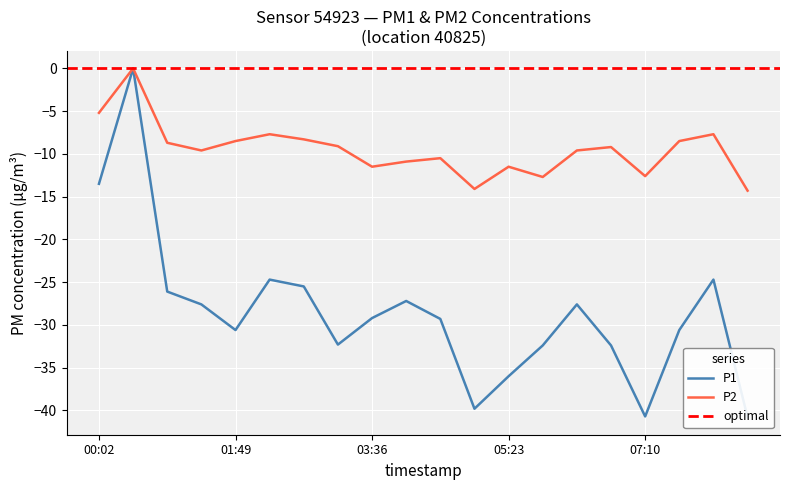

Reading right to left, list all the values displayed in this chart.

P1: 08:30=-40.8	08:04=-24.7	07:37=-30.6	07:10=-40.7	06:43=-32.4	06:17=-27.6	05:50=-32.4	05:23=-36.0	04:56=-39.8	04:30=-29.3	04:03=-27.2	03:36=-29.2	03:09=-32.3	02:43=-25.5	02:16=-24.7	01:49=-30.6	01:22=-27.6	00:56=-26.1	00:29=0.0	00:02=-13.5
P2: 08:30=-14.3	08:04=-7.7	07:37=-8.5	07:10=-12.6	06:43=-9.2	06:17=-9.6	05:50=-12.7	05:23=-11.5	04:56=-14.1	04:30=-10.5	04:03=-10.9	03:36=-11.5	03:09=-9.1	02:43=-8.3	02:16=-7.7	01:49=-8.5	01:22=-9.6	00:56=-8.7	00:29=0.0	00:02=-5.2